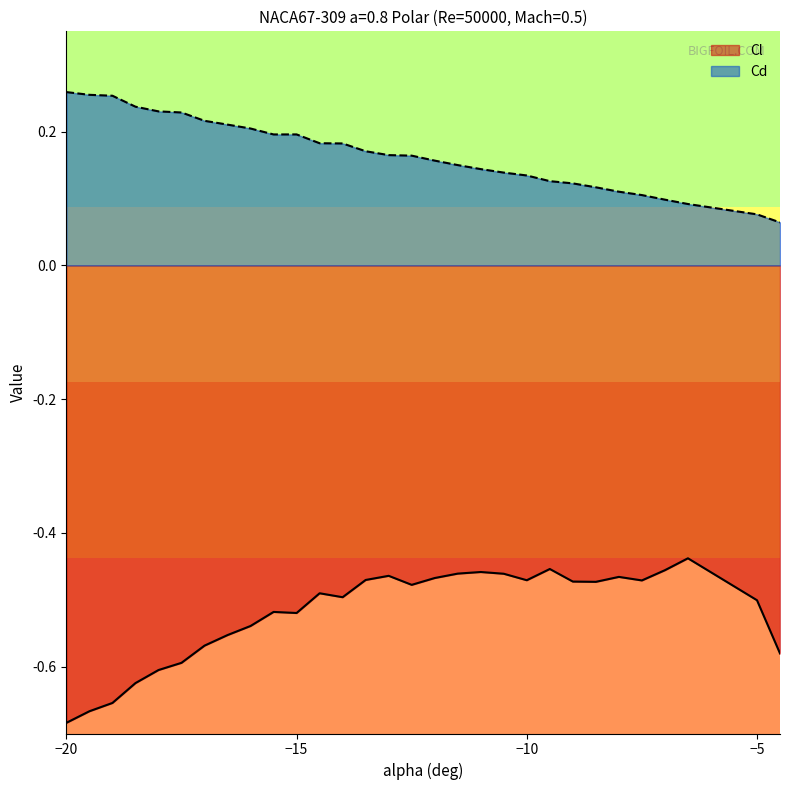

True or false: Cl and Cd intersect in this chart.

False